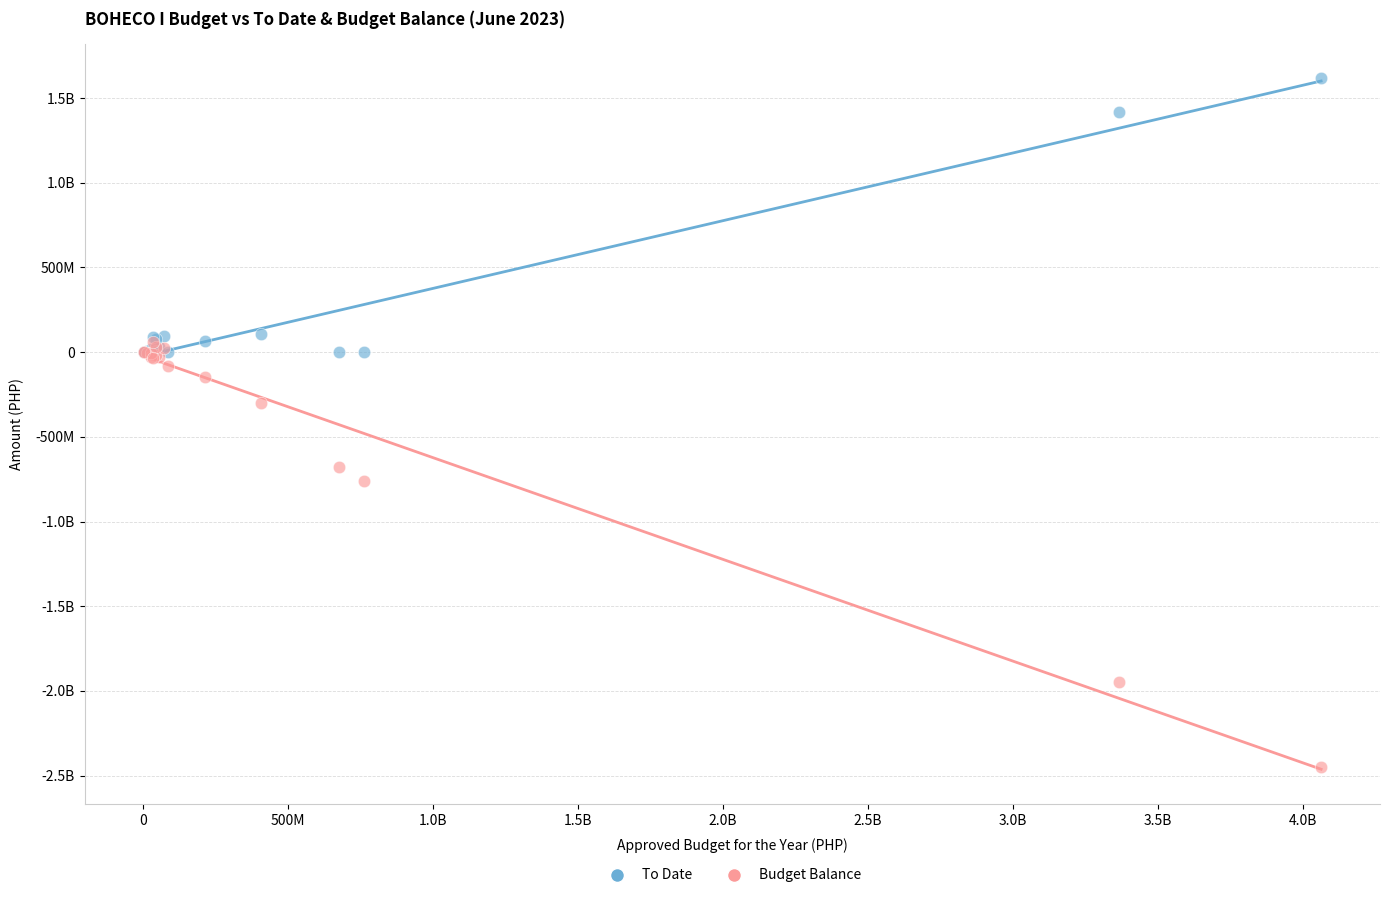

What are all the series names shown in the legend?

To Date, Budget Balance